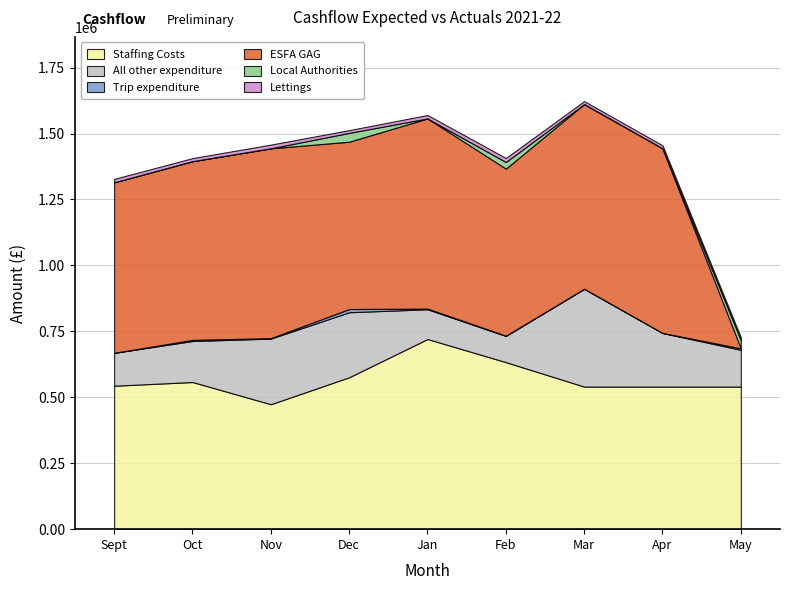

What is the label of the 1st point from the right?

May